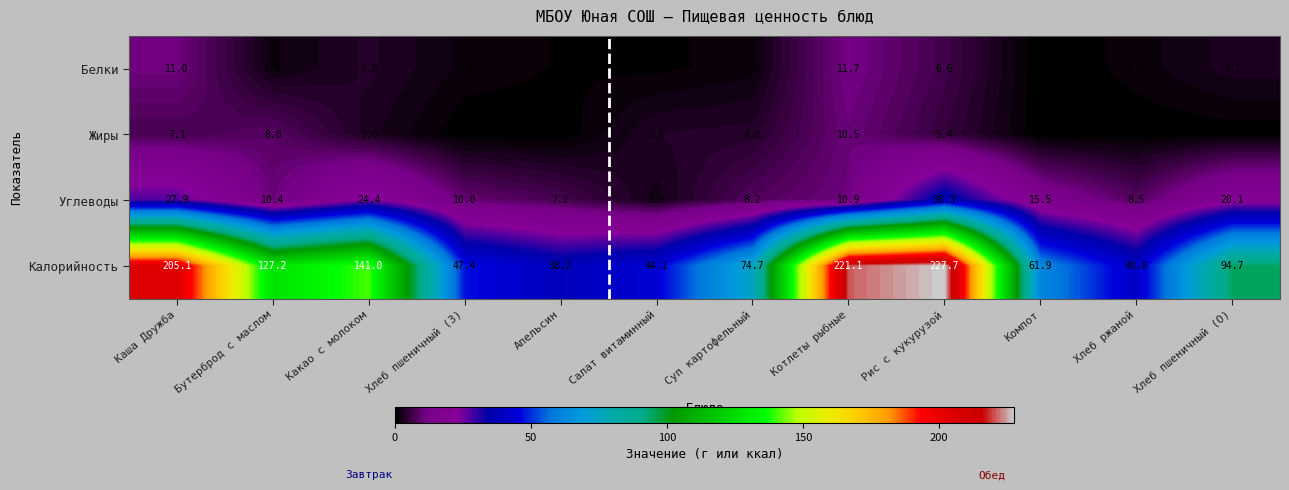

Read the Калорийность value at Компот.

61.9